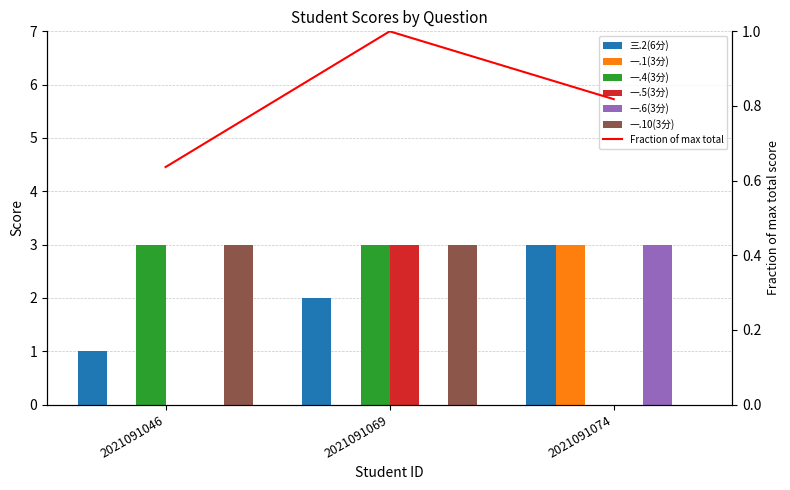

What is the average value of the 一.6(3分) series?

1